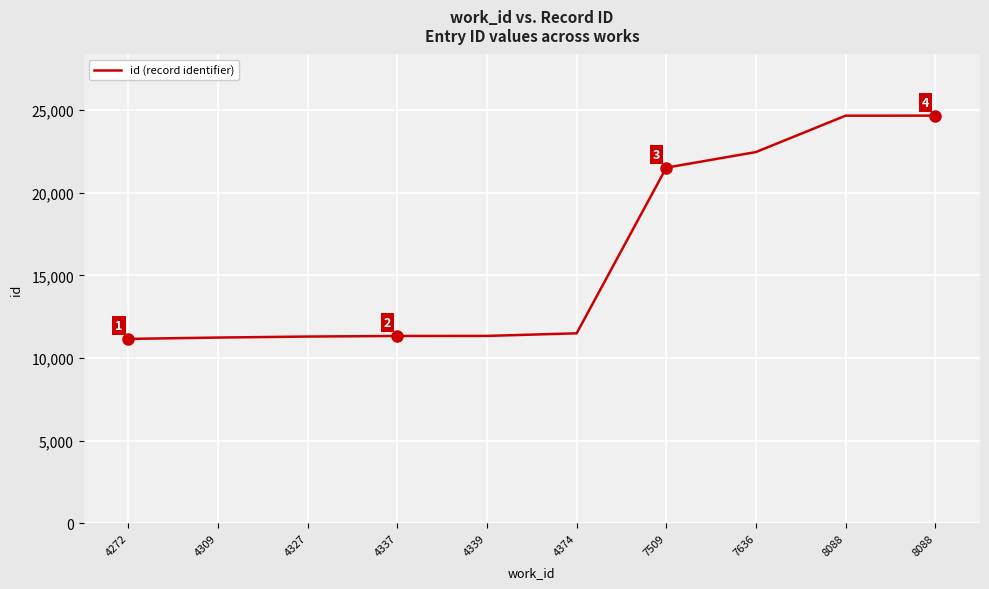

What is the difference between the second highest and second lowest values?

13429